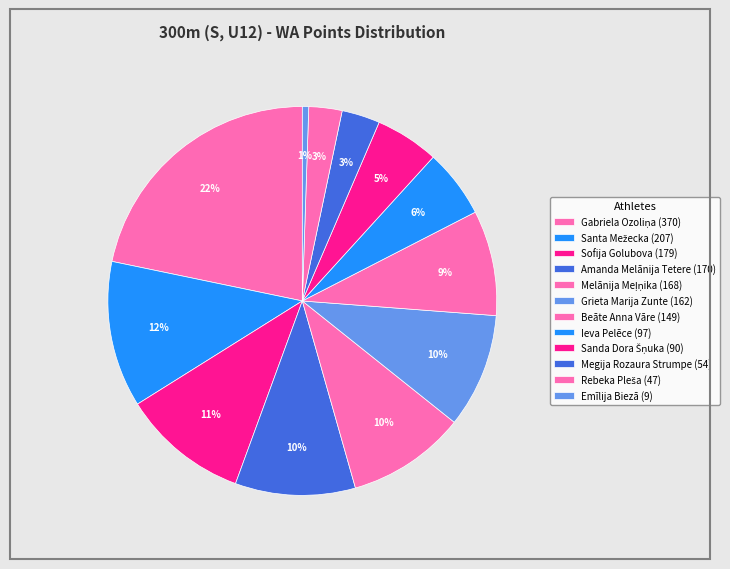

How many segments does this pie chart have?

12